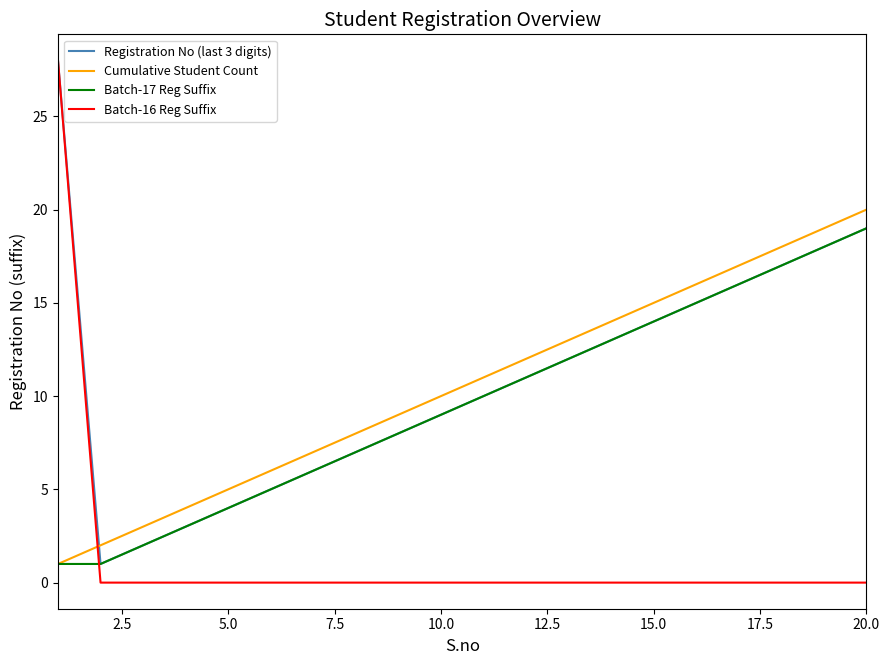

True or false: Cumulative Student Count and Registration No (last 3 digits) cross at least once.

True